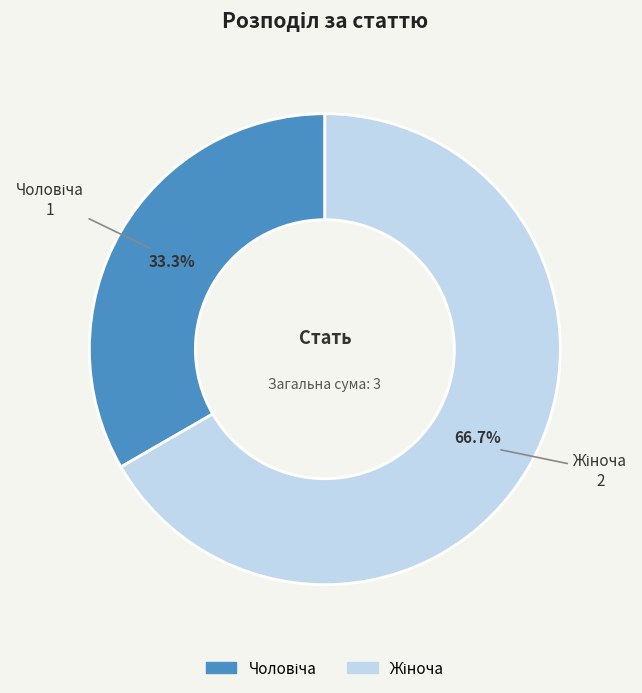

Is there any slice that represents more than half of the pie?

Yes